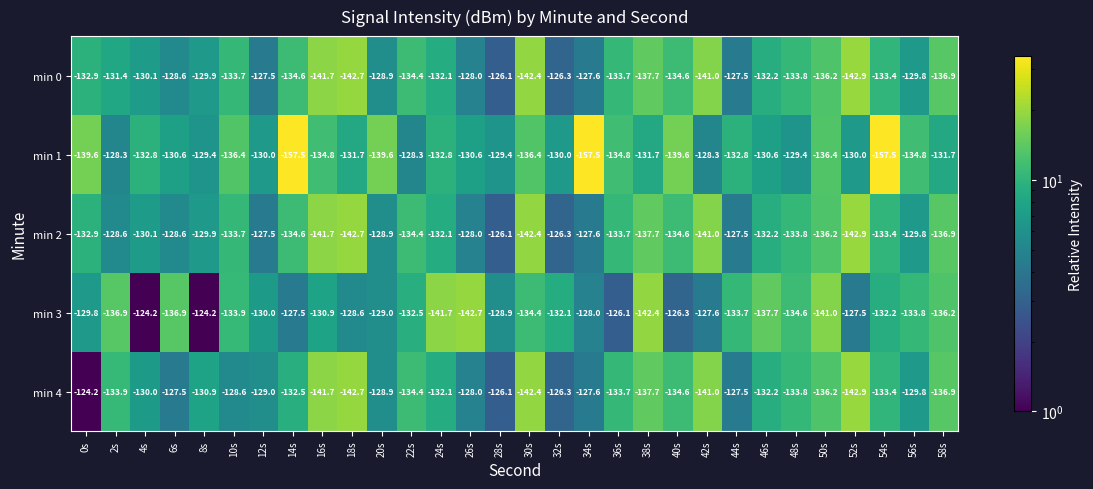

How many values in the min 3 series exceed -132?

14